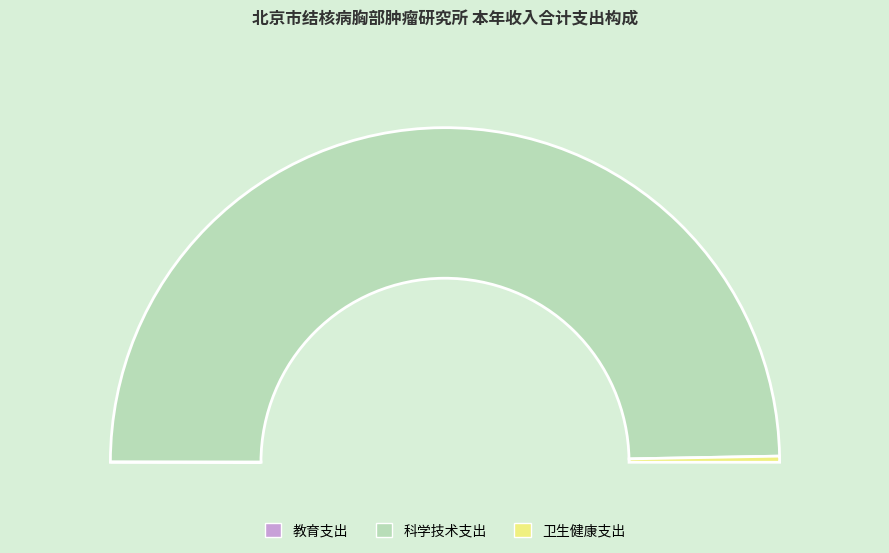

Which has a higher value, 卫生健康支出 or 科学技术支出?

科学技术支出